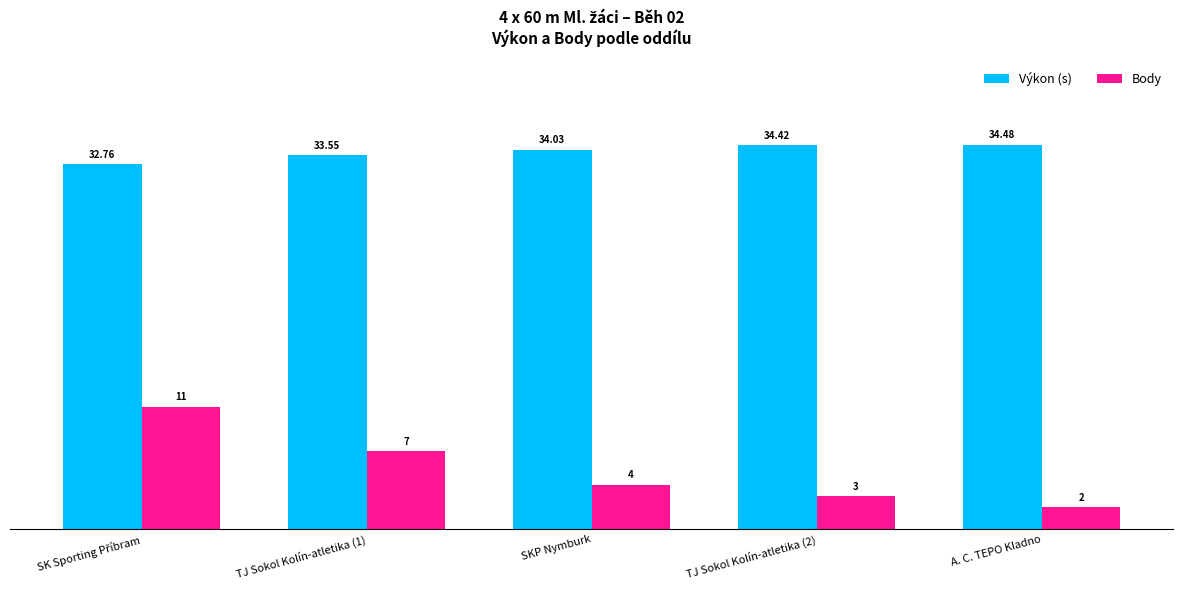

What is the label of the 4th bar from the right?

TJ Sokol Kolín-atletika (1)